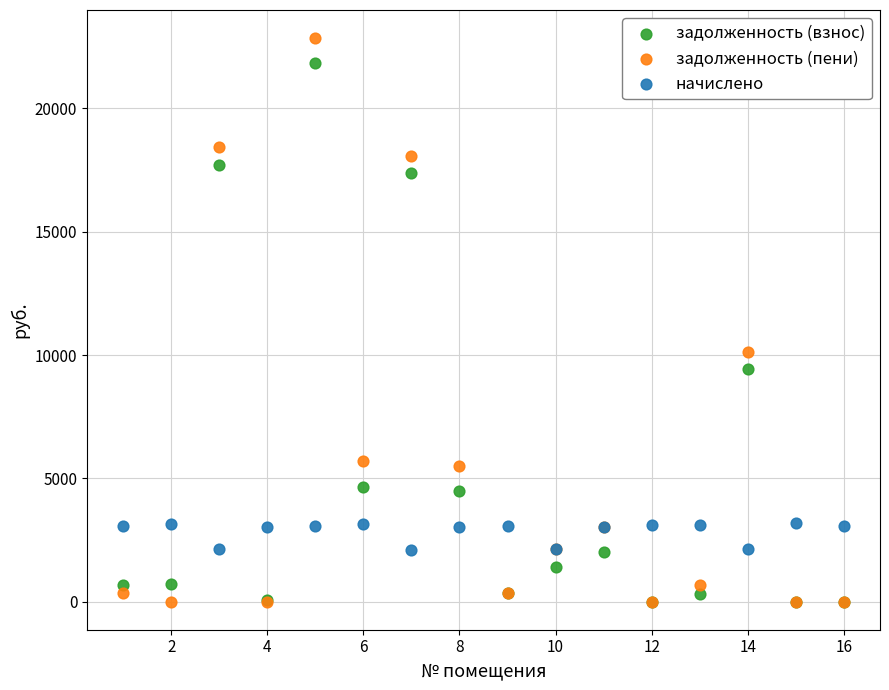

Across all series, what Y value is closest to 11425?

10134.5